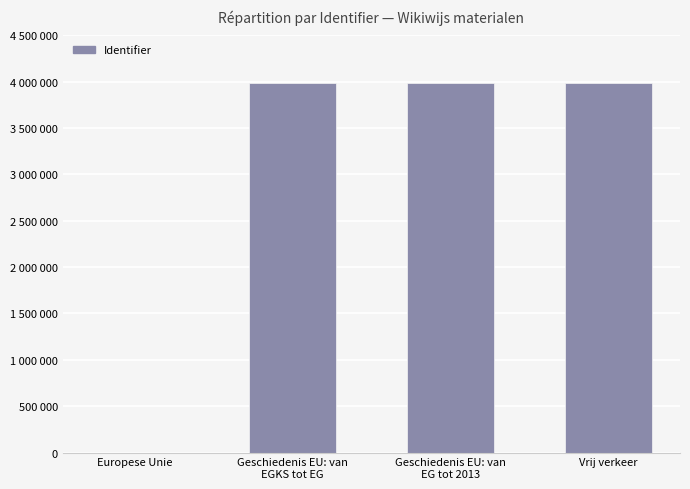

Reading left to right, what are all the values shown in this chart?

0	3984893	3984896	3984900